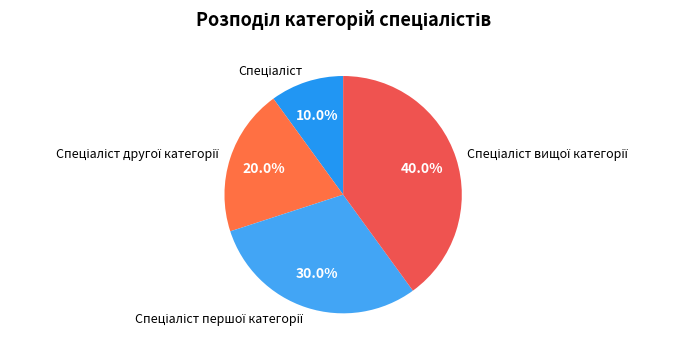

To the nearest percent, what is the average slice percentage?

25%